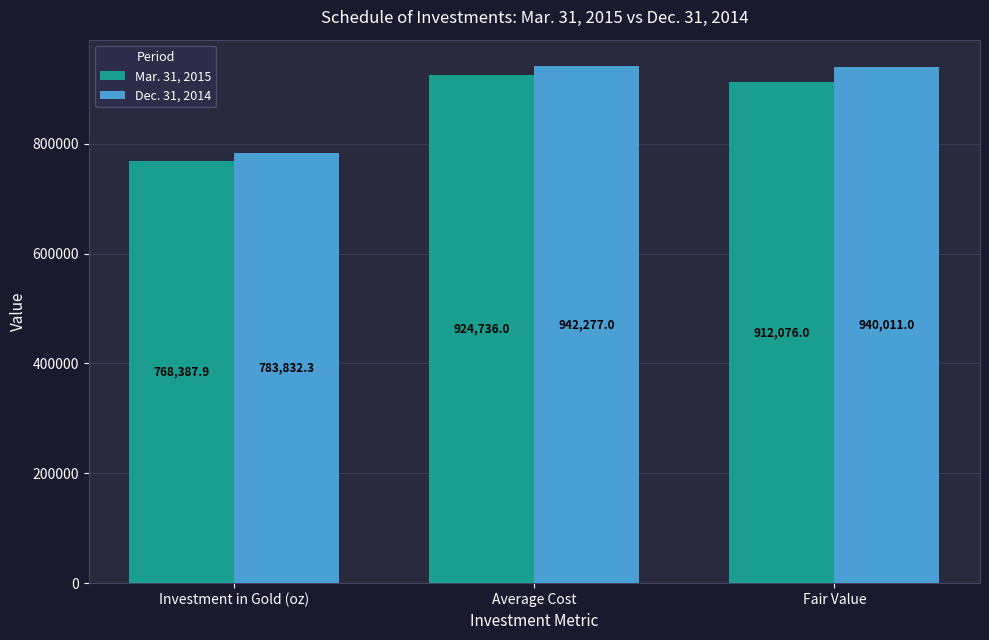

Where is Dec. 31, 2014 nearest to the value 863054?

Fair Value